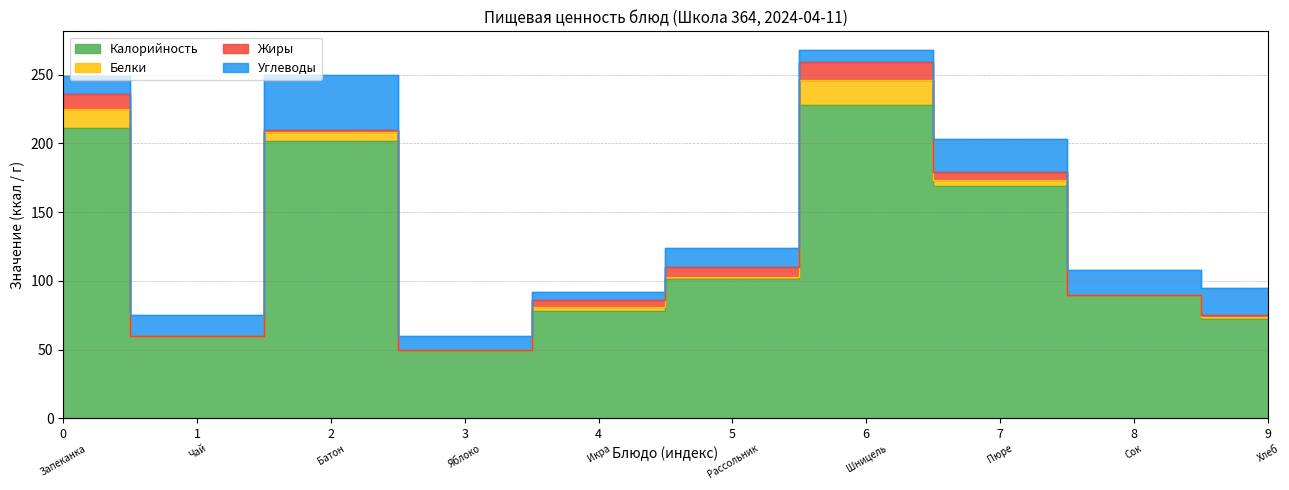

How many series are shown in this chart?

4